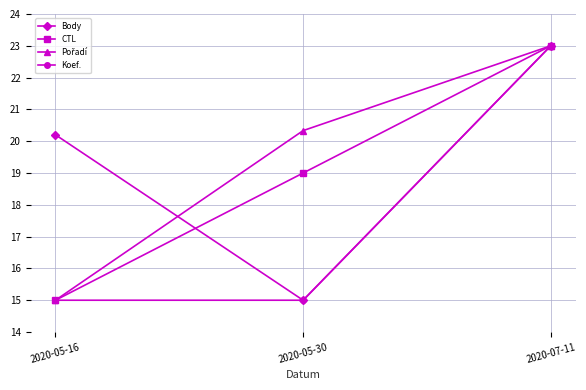

What is the minimum value shown in the chart?

15.0